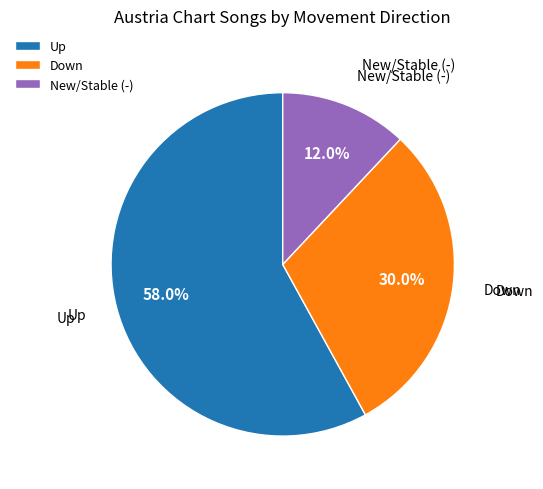

Which slice is the largest?

Up